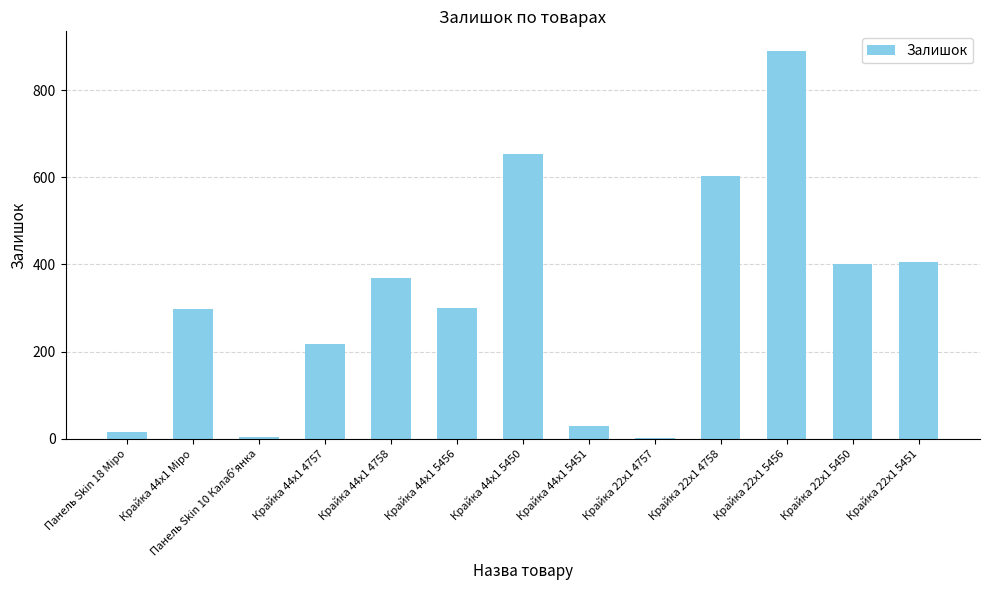

Which has a higher value, Крайка 22x1 5451 or Крайка 44x1 4758?

Крайка 22x1 5451